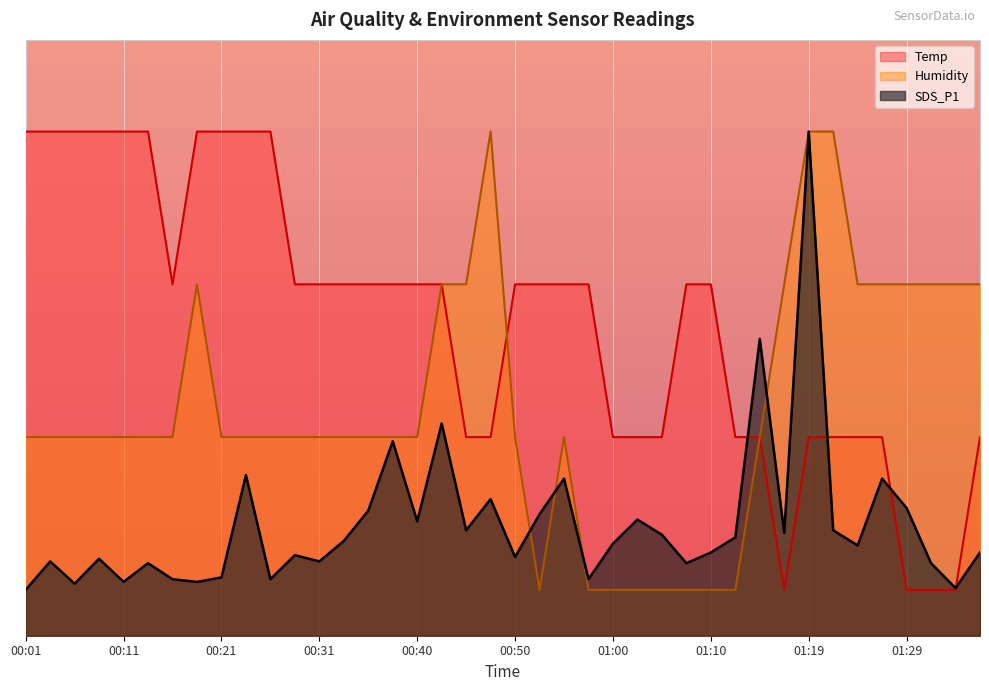

What is the difference between the SDS_P1 values at 01:02 and 00:26?

0.7